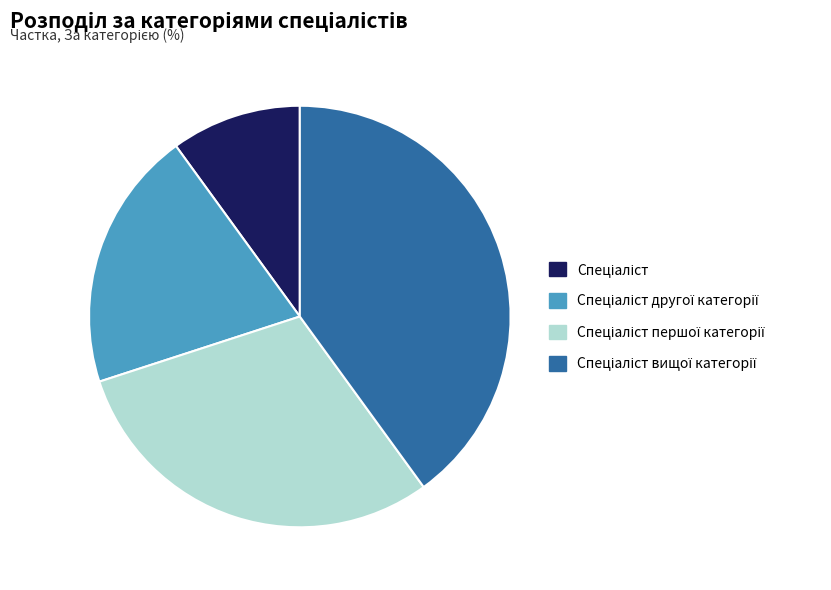

Count the number of slices in the pie.

4